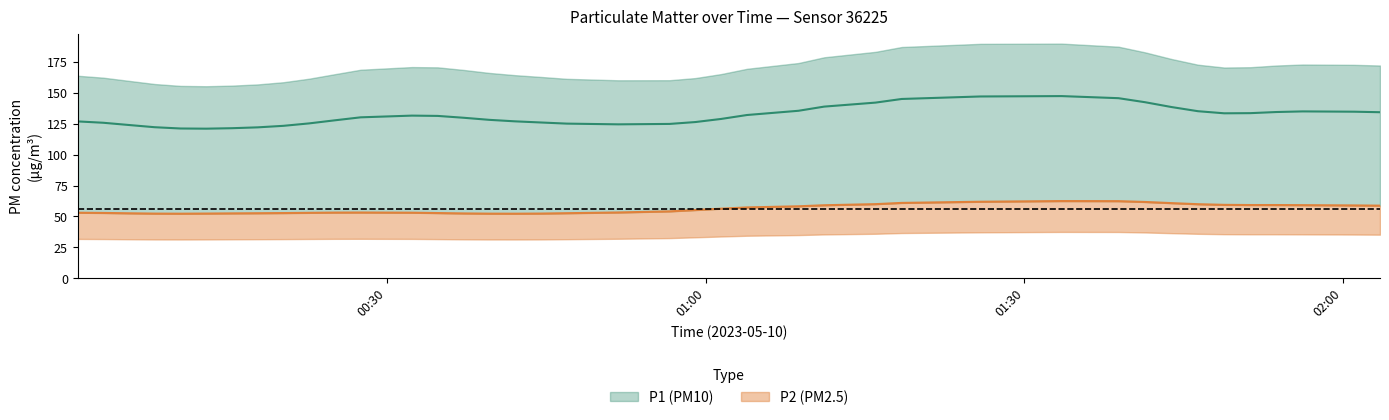

Which series changed the most between 4 and 24?

P1